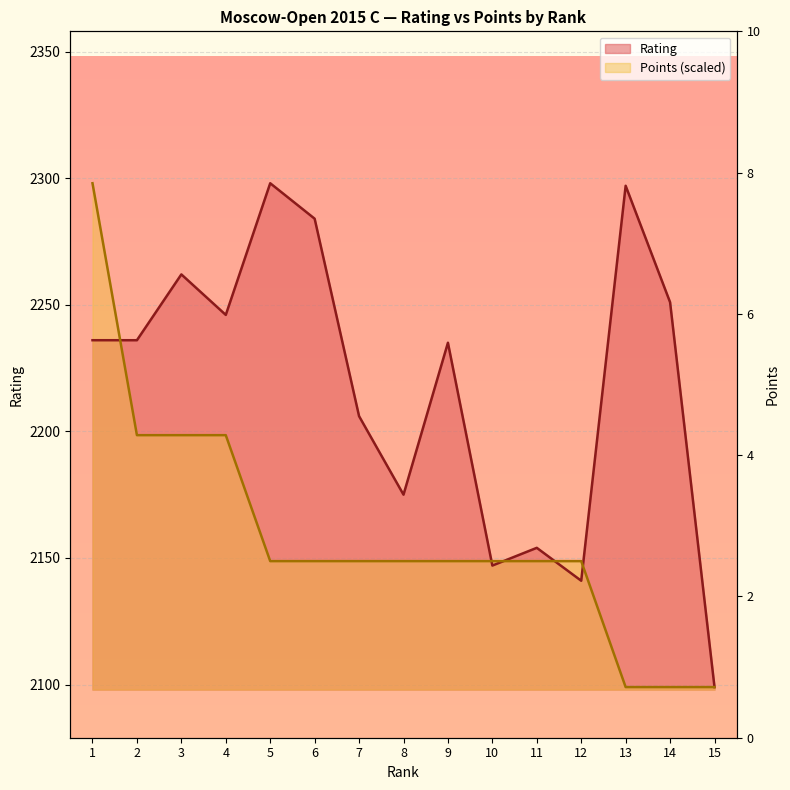

At how many categories does at least one series exceed 2281?

4